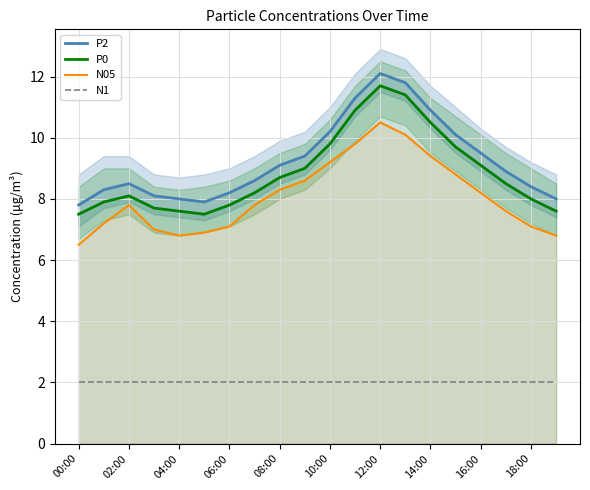

What is the label of the 20th point from the right?

00:00